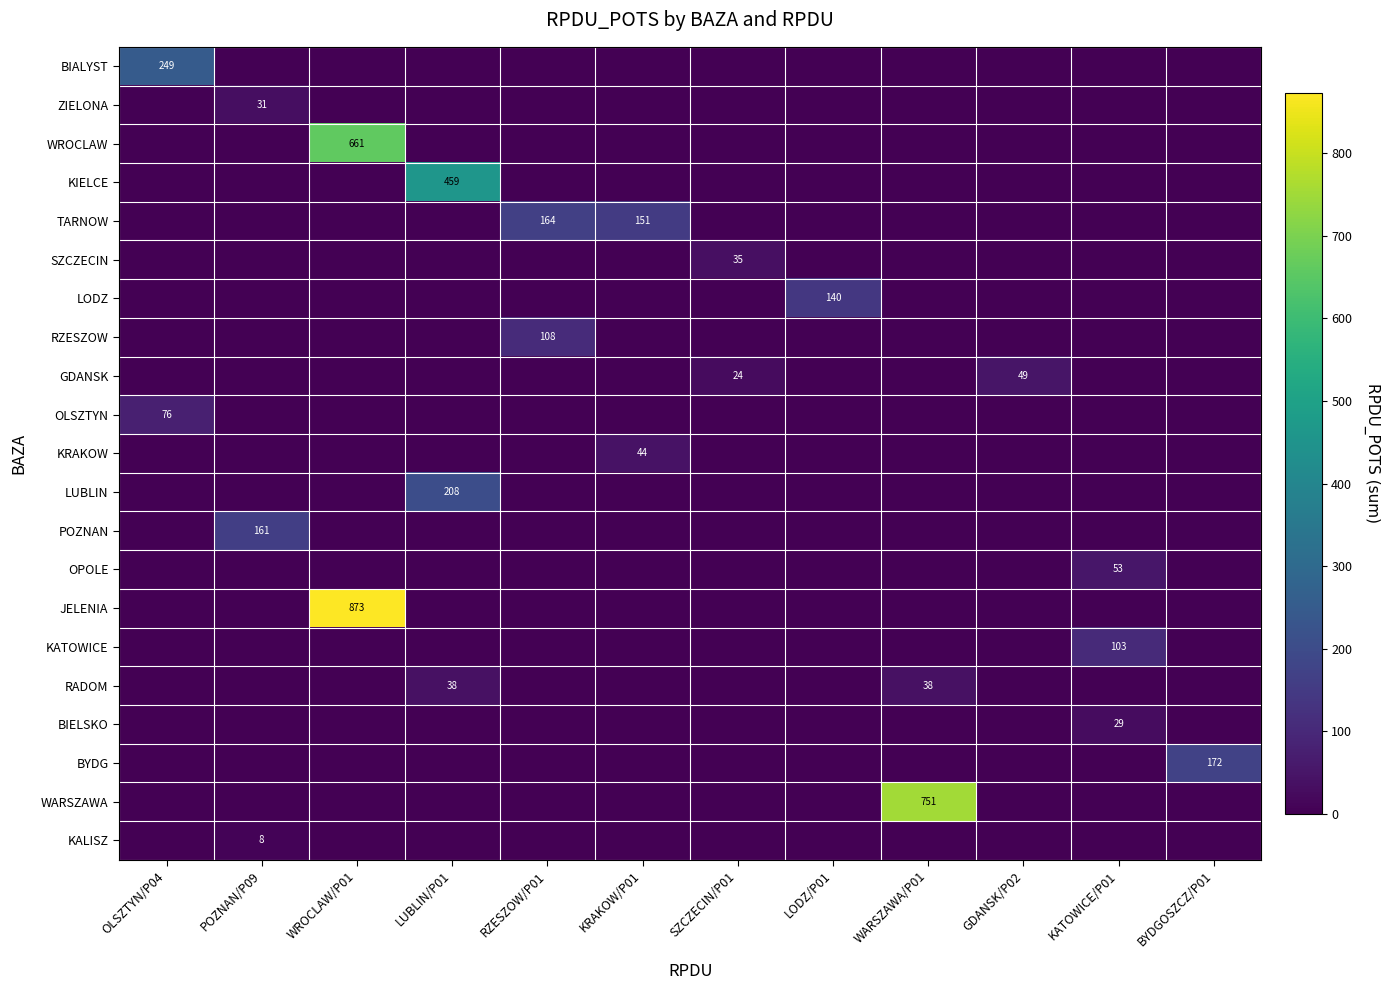

At which category does the chart reach its minimum across all series?

POZNAN/P09